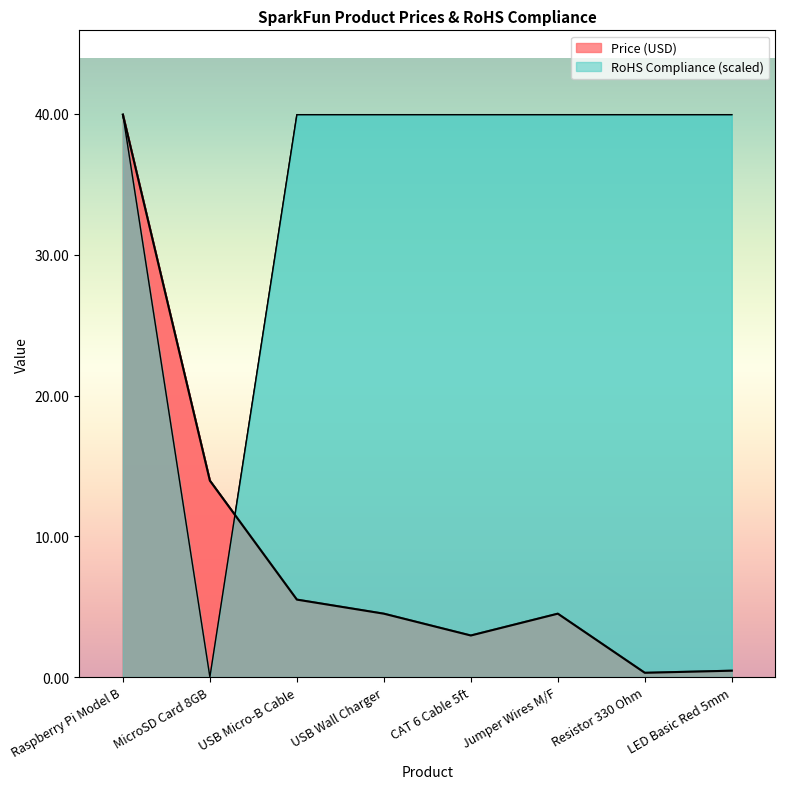

Reading left to right, extract all data points from this chart.

Price (USD): Raspberry Pi Model B=40.0	MicroSD Card 8GB=13.9	USB Micro-B Cable=5.5	USB Wall Charger=4.5	CAT 6 Cable 5ft=3.0	Jumper Wires M/F=4.5	Resistor 330 Ohm=0.3	LED Basic Red 5mm=0.5
RoHS Compliance: Raspberry Pi Model B=40.0	MicroSD Card 8GB=0.0	USB Micro-B Cable=40.0	USB Wall Charger=40.0	CAT 6 Cable 5ft=40.0	Jumper Wires M/F=40.0	Resistor 330 Ohm=40.0	LED Basic Red 5mm=40.0